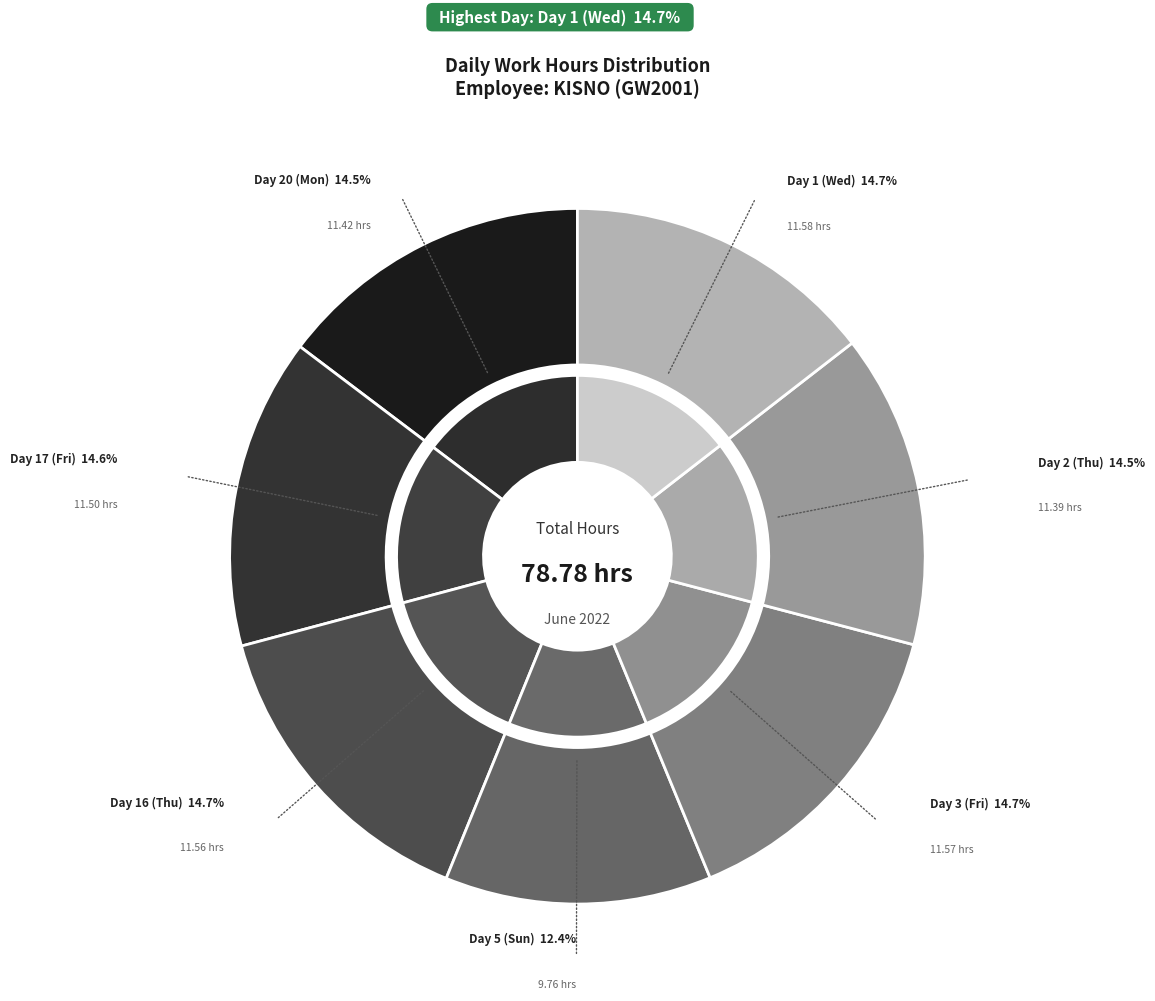

To the nearest percent, what is the combined percentage of Day 17 (Fri) and Day 16 (Thu)?

29%